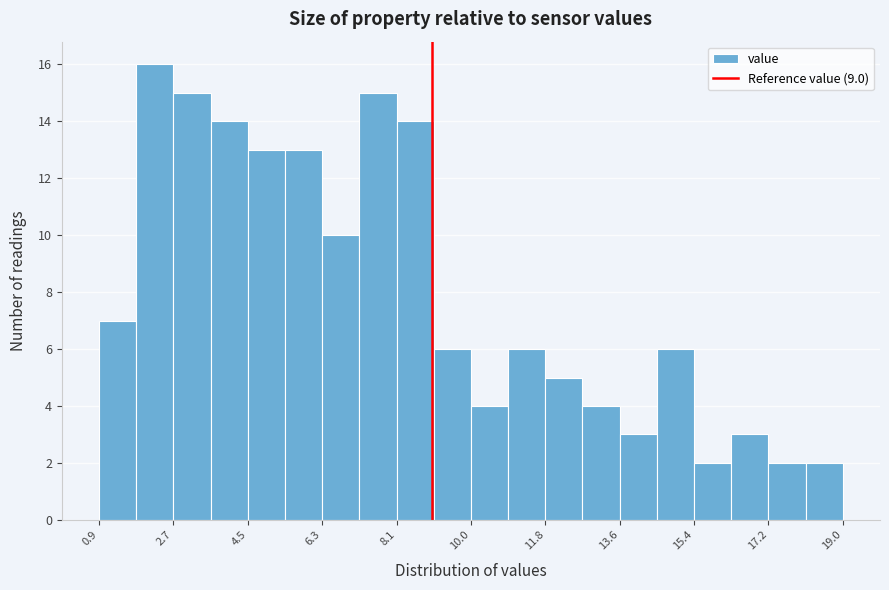

Reading left to right, transcribe this chart: for each bar, give the range it covers on the x-axis and its height. Neither the bar edges nor the heights are printed on the chart, so give them approximately, as read against the axes.

1.0 to 1.8: 7
1.8 to 2.8: 16
2.8 to 3.6: 15
3.6 to 4.6: 14
4.6 to 5.4: 13
5.4 to 6.4: 13
6.4 to 7.2: 10
7.2 to 8.2: 15
8.2 to 9.0: 14
9.0 to 10.0: 6
10.0 to 10.8: 4
10.8 to 11.8: 6
11.8 to 12.6: 5
12.6 to 13.6: 4
13.6 to 14.4: 3
14.4 to 15.4: 6
15.4 to 16.2: 2
16.2 to 17.2: 3
17.2 to 18.0: 2
18.0 to 19.0: 2